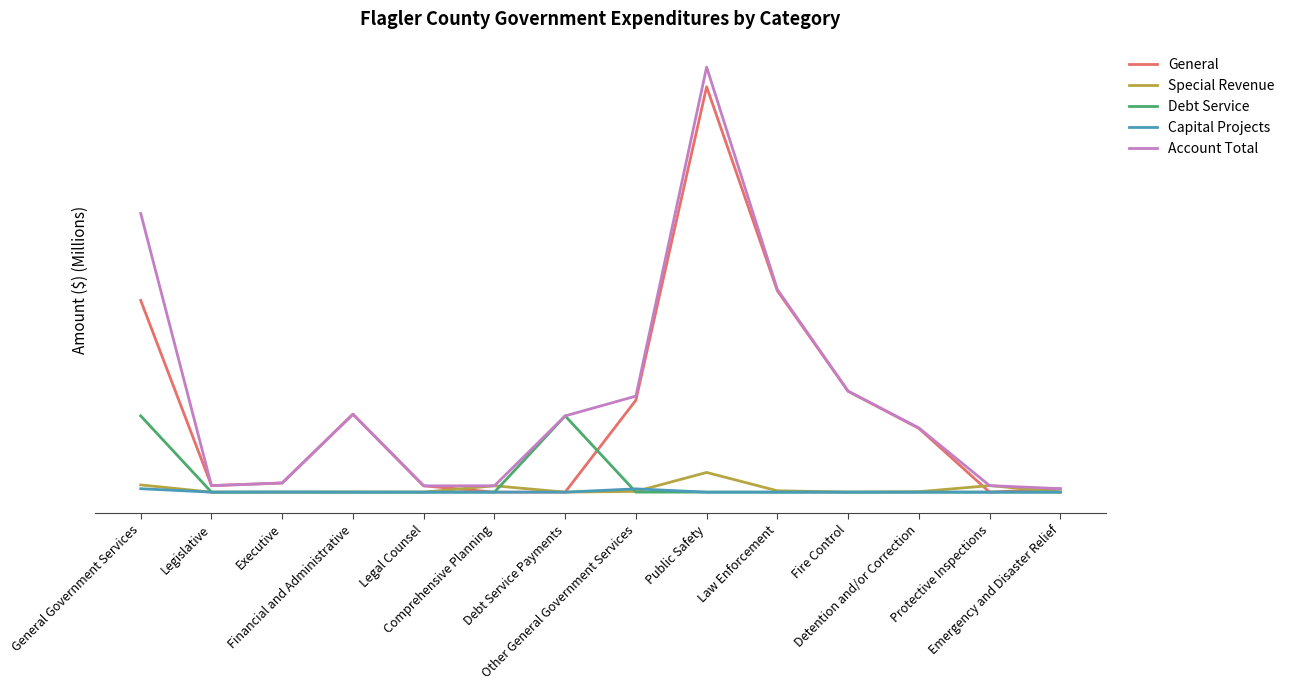

After their last crossing, which series has the higher values: Debt Service or General?

General